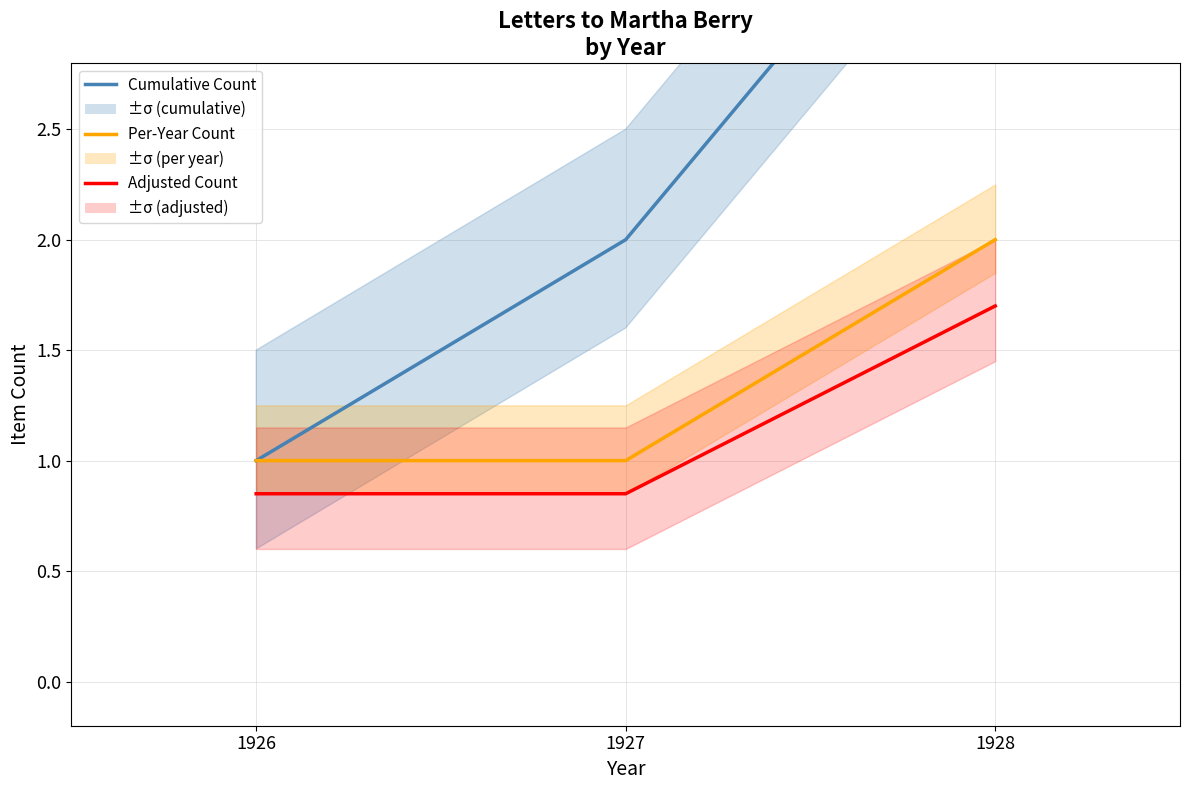

What is the maximum value shown in the chart?

4.0